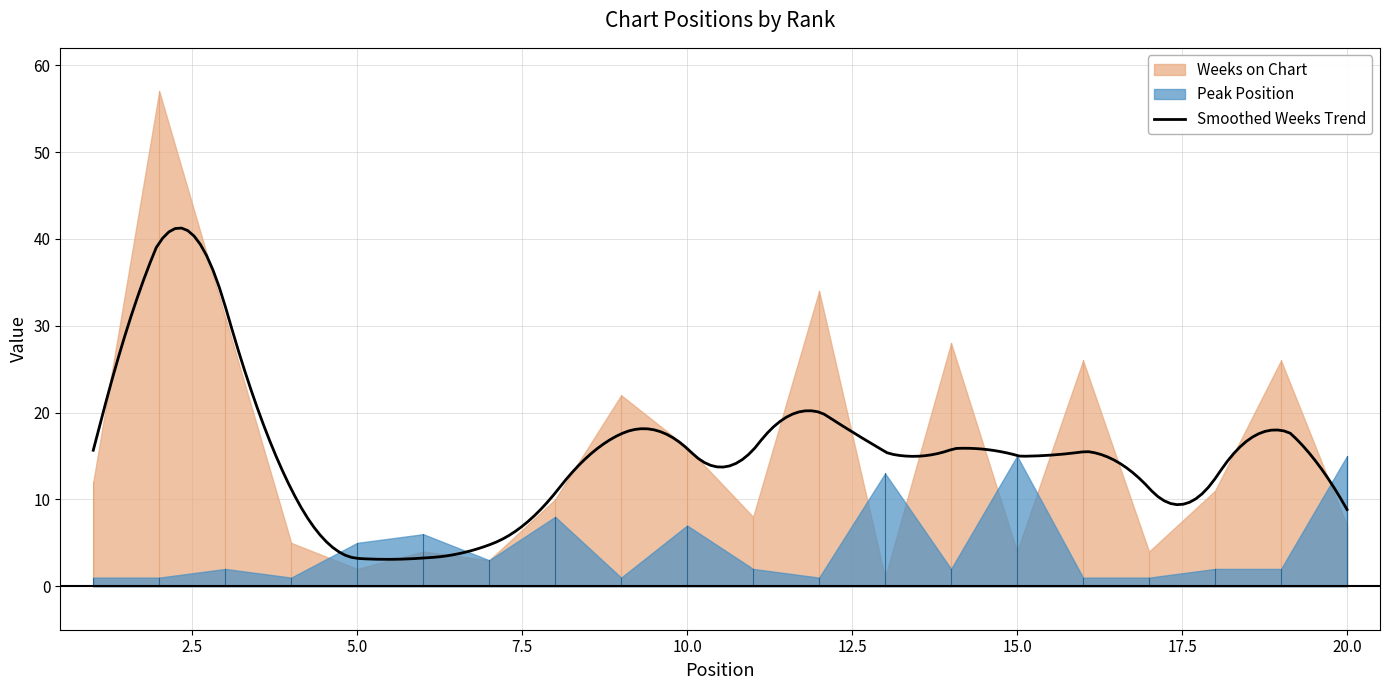

Reading left to right, list all the values displayed in this chart.

Peak Position: 1=1	2=1	3=2	4=1	5=5	6=6	7=3	8=8	9=1	10=7	11=2	12=1	13=13	14=2	15=15	16=1	17=1	18=2	19=2	20=15
Weeks on Chart: 1=12	2=57	3=31	4=5	5=2	6=4	7=3	8=10	9=22	10=16	11=8	12=34	13=1	14=28	15=4	16=26	17=4	18=11	19=26	20=7